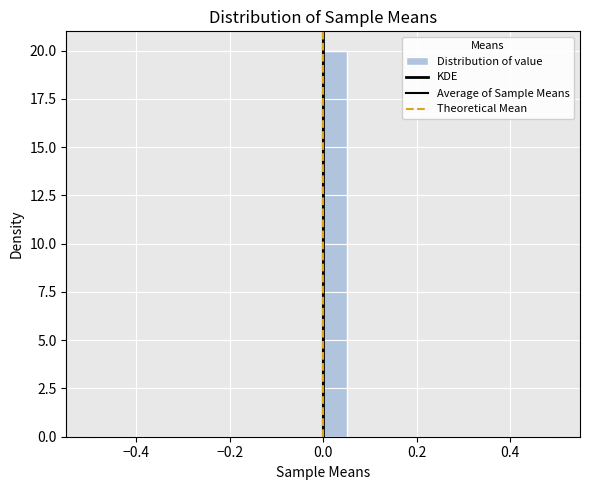

Read against the x-axis, roughly where is the centre of the tallest bar?

0.02